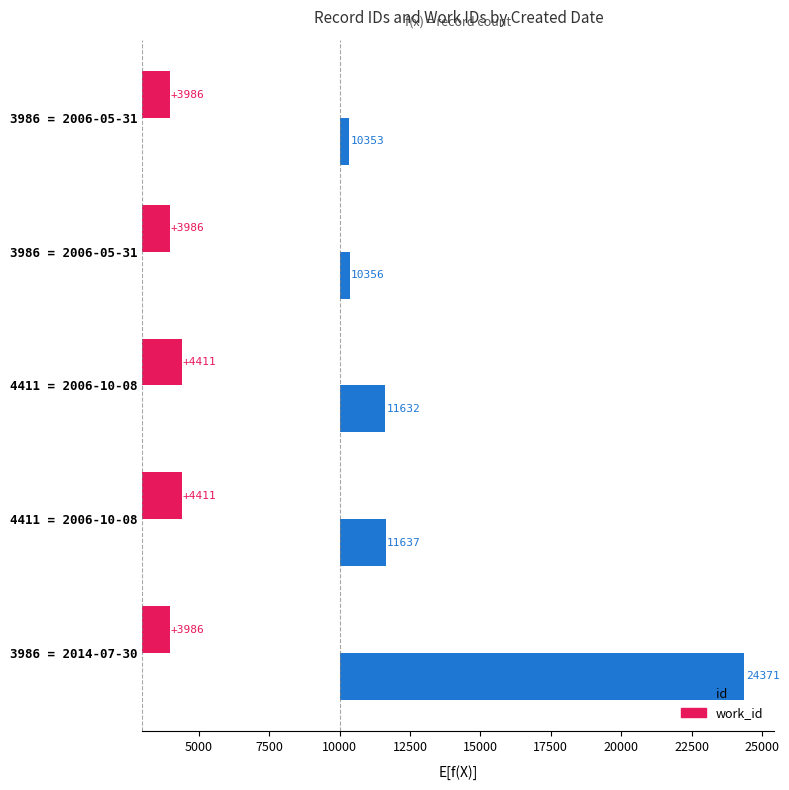

True or false: id has a value of 967 at 4411 = 2006-10-08.

False